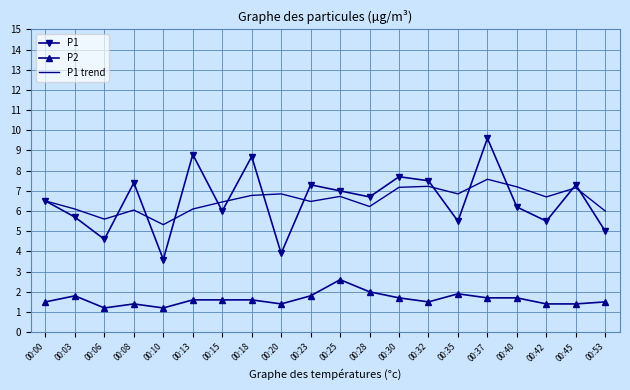

What is the sum of all P1 values?

130.5